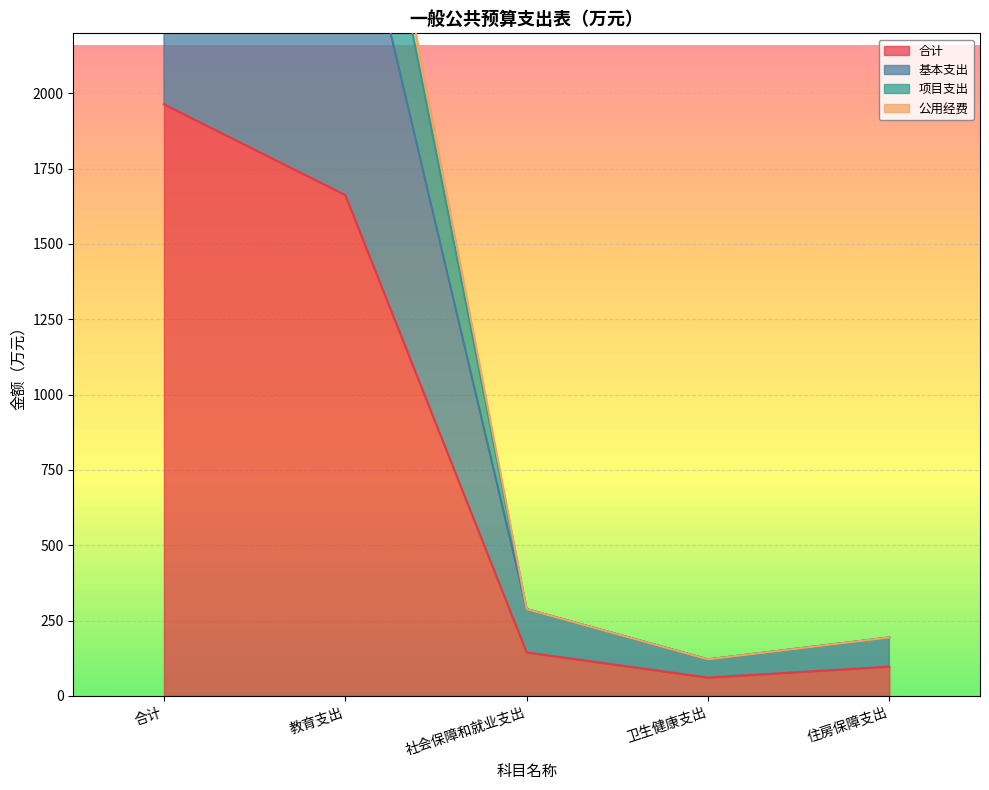

At how many categories does at least one series exceed 379?

2